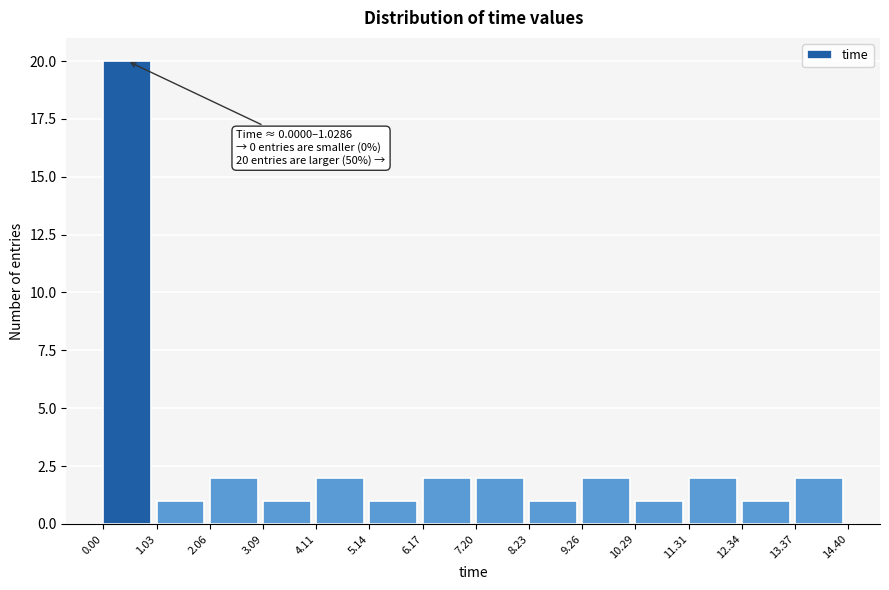

Which range on the x-axis has the tallest bar?

0.00 to 1.03